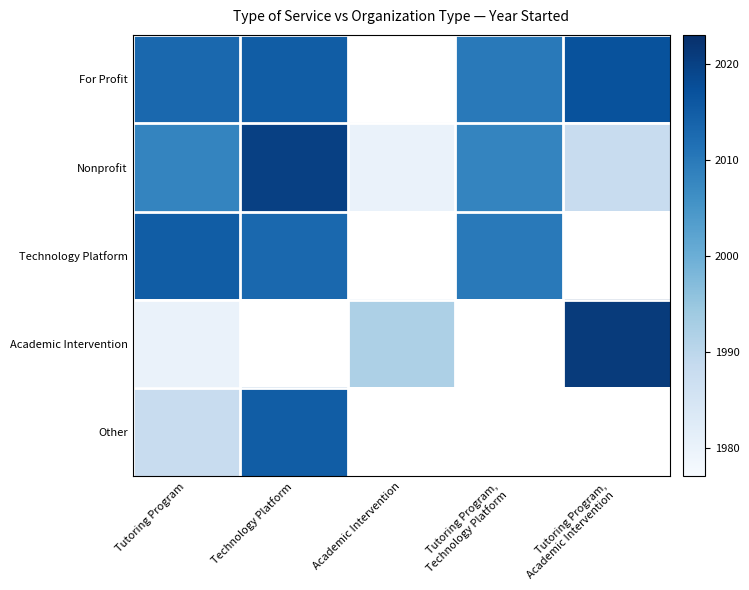

The value of Technology Platform at Technology Platform is 2013.0. True or false?

True